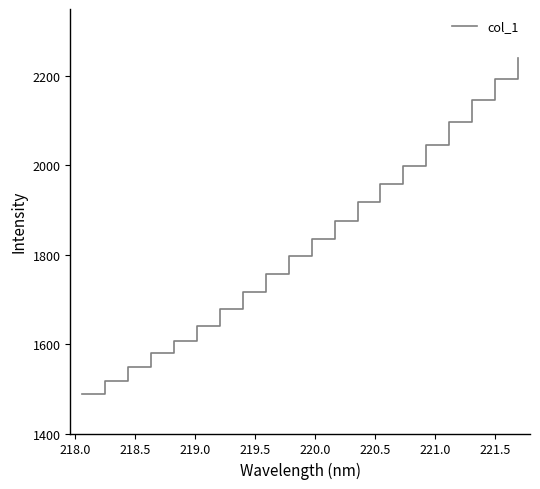

What is the difference between the maximum and minimum values?

752.5